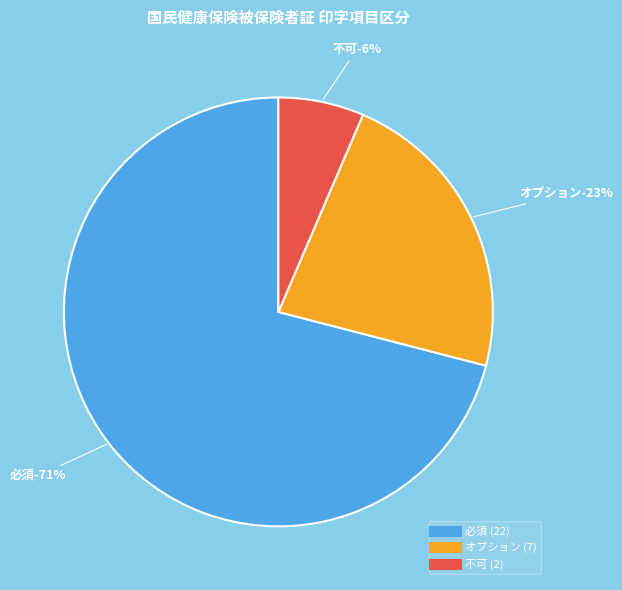

What is the smallest slice in the pie chart?

不可